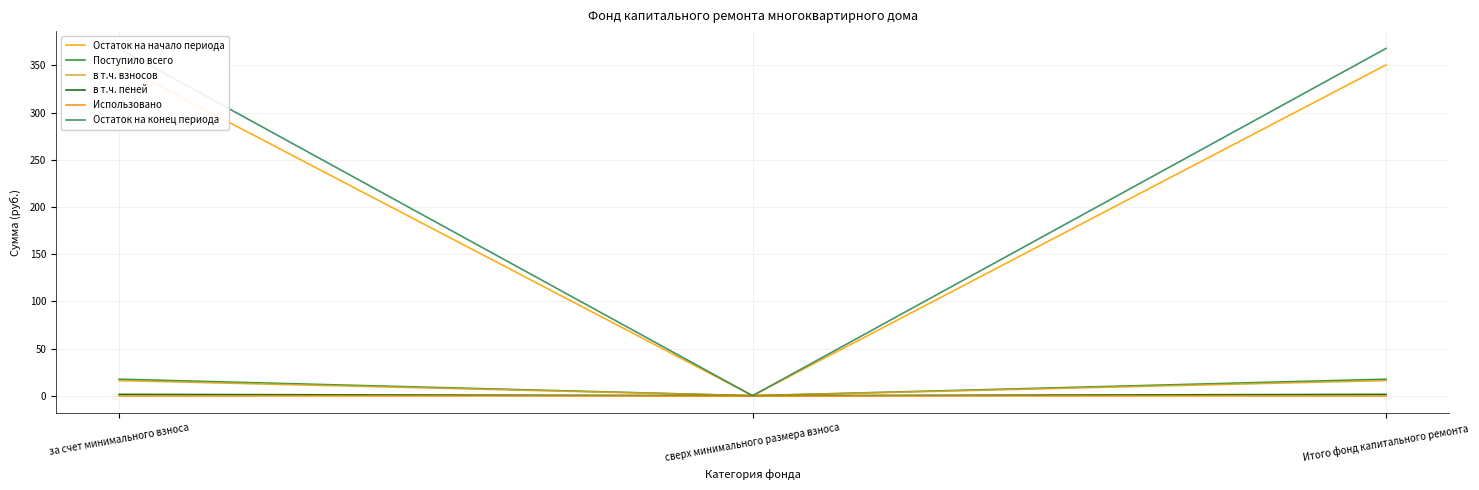

Which series changed the most between за счет минимального взноса and сверх минимального размера взноса?

Остаток на конец периода